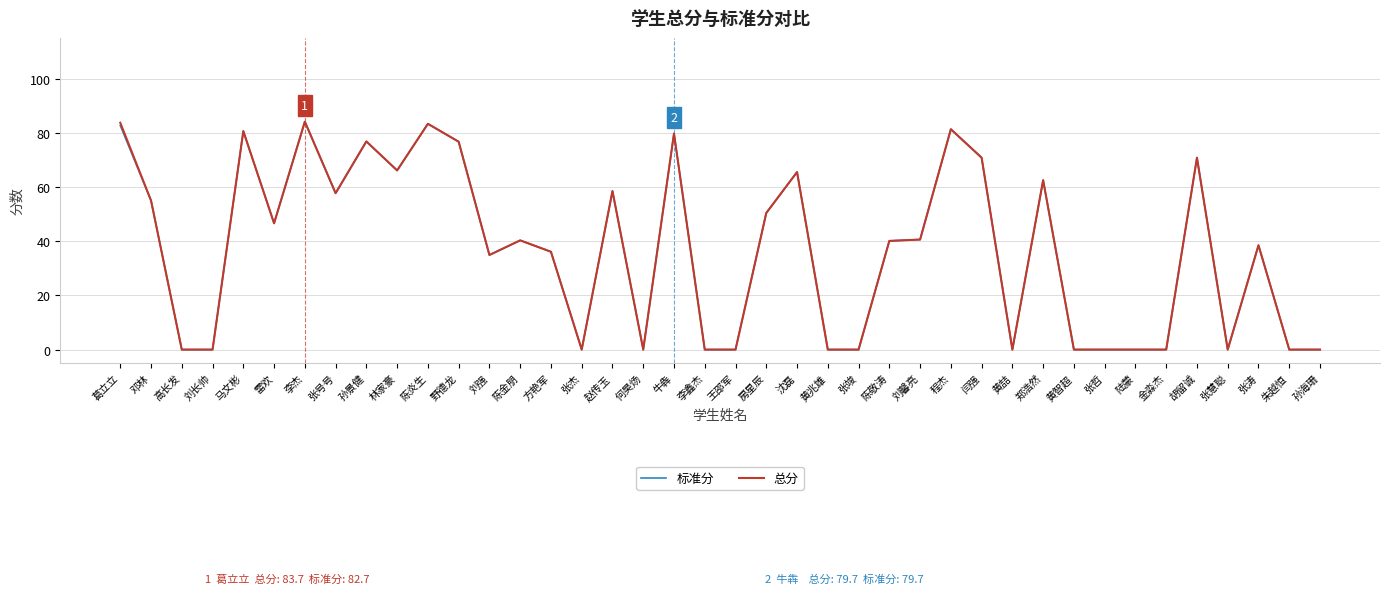

The 总分 series shows 18.8 at 葛立立. True or false?

False